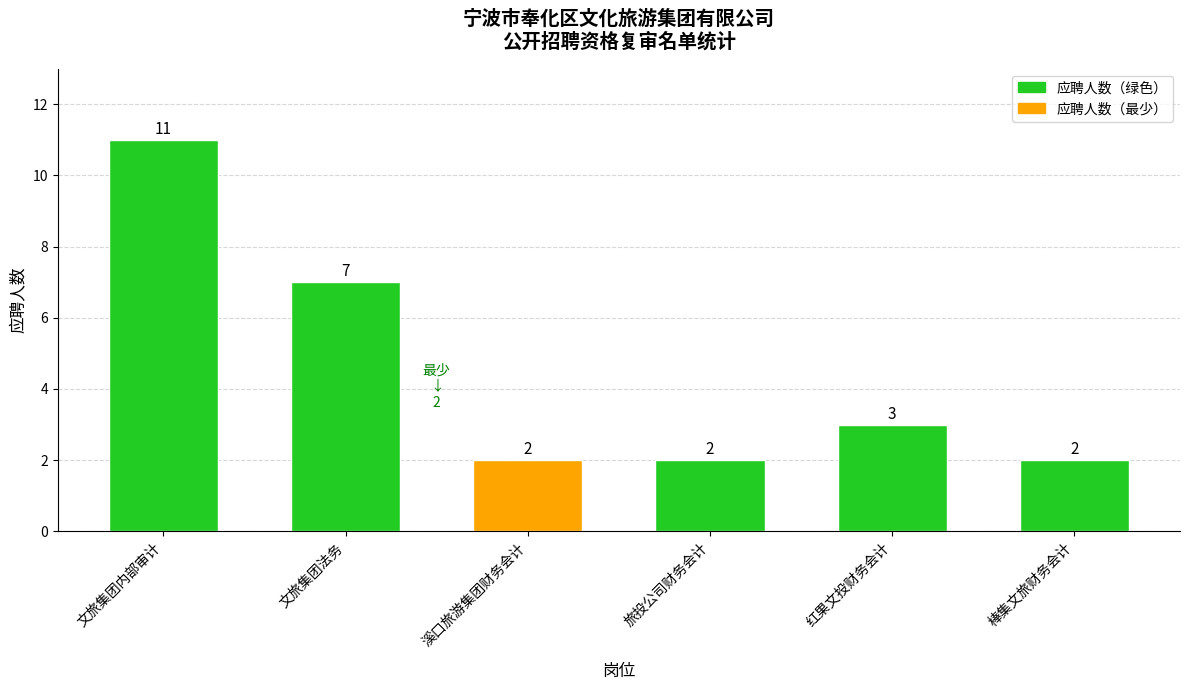

What is the sum of all values?

27